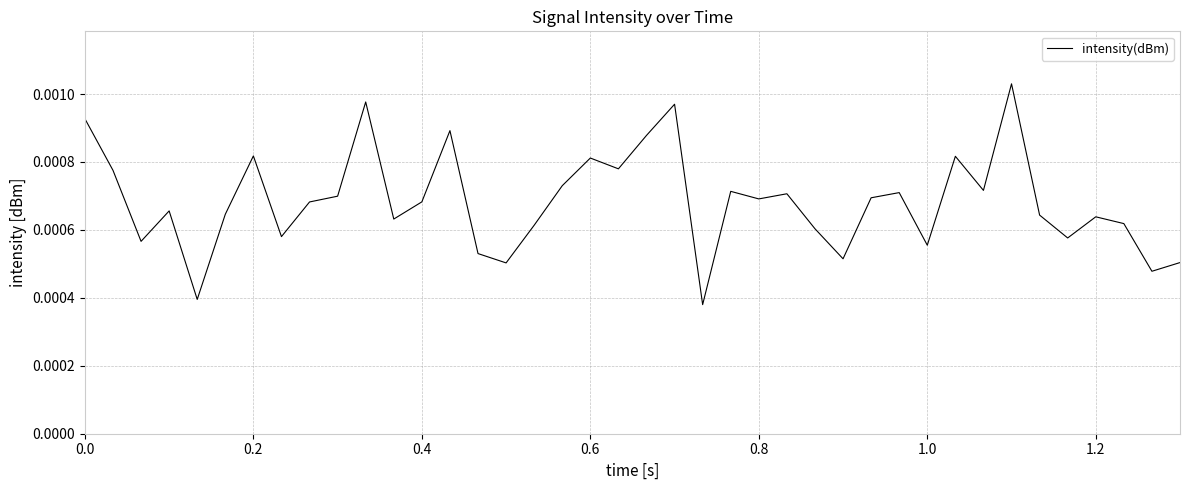

True or false: the data has more than 2 interior local peaks.

True